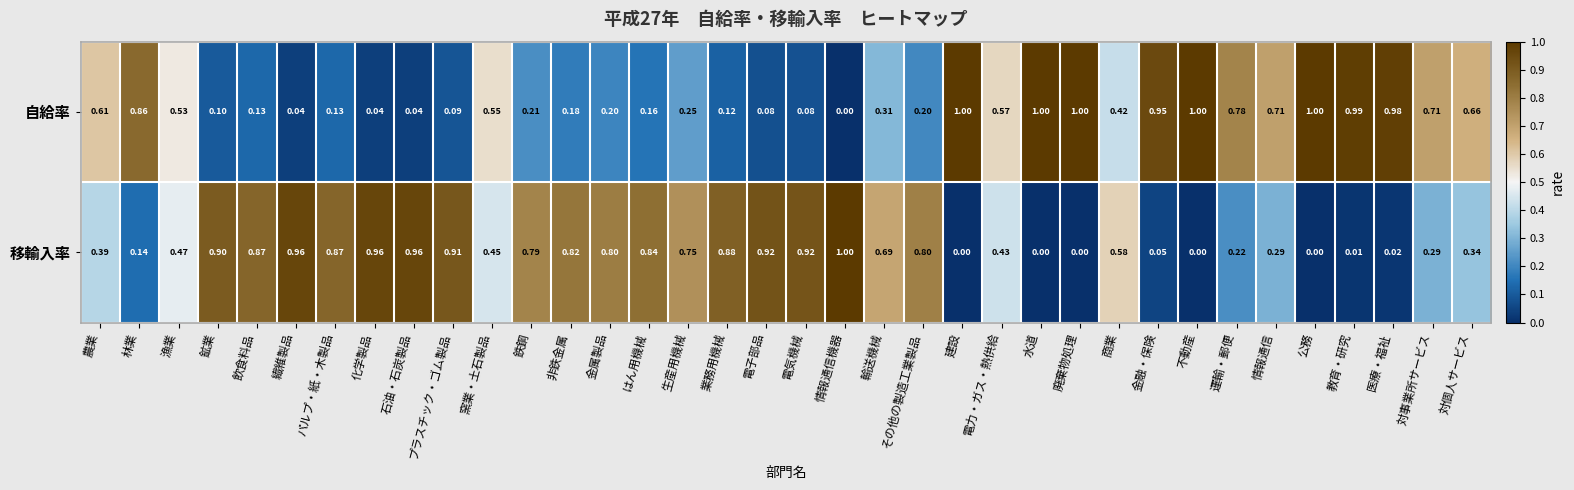

Which series has the largest total across all categories?

移輸入率